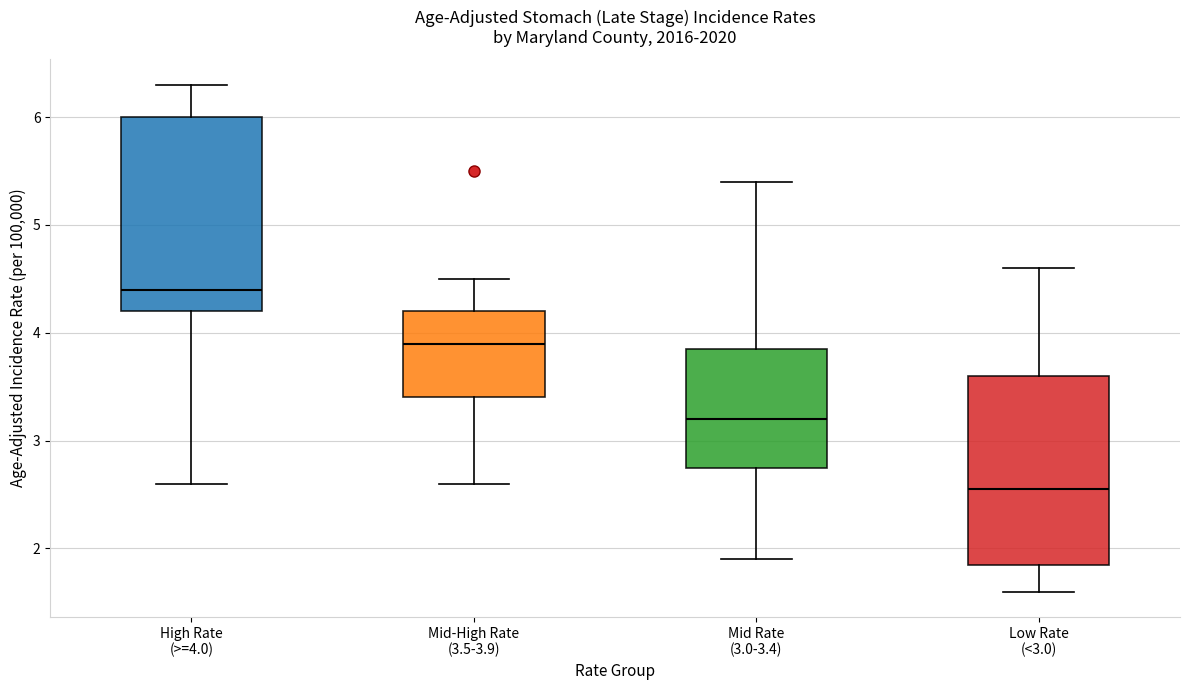

Reading left to right, read every box against the y-axis: the position of its median line, the range the box covers, and the ends of its whiskers. The values are not printed on the chart, so give them approximately, as read against the axis.

High Rate (>=4.0): median 4.4, box 4.2 to 6.0, whiskers 2.6 to 6.3
Mid-High Rate (3.5-3.9): median 3.9, box 3.4 to 4.2, whiskers 2.6 to 4.5
Mid Rate (3.0-3.4): median 3.2, box 2.8 to 3.9, whiskers 1.9 to 5.4
Low Rate (<3.0): median 2.6, box 1.9 to 3.6, whiskers 1.6 to 4.6